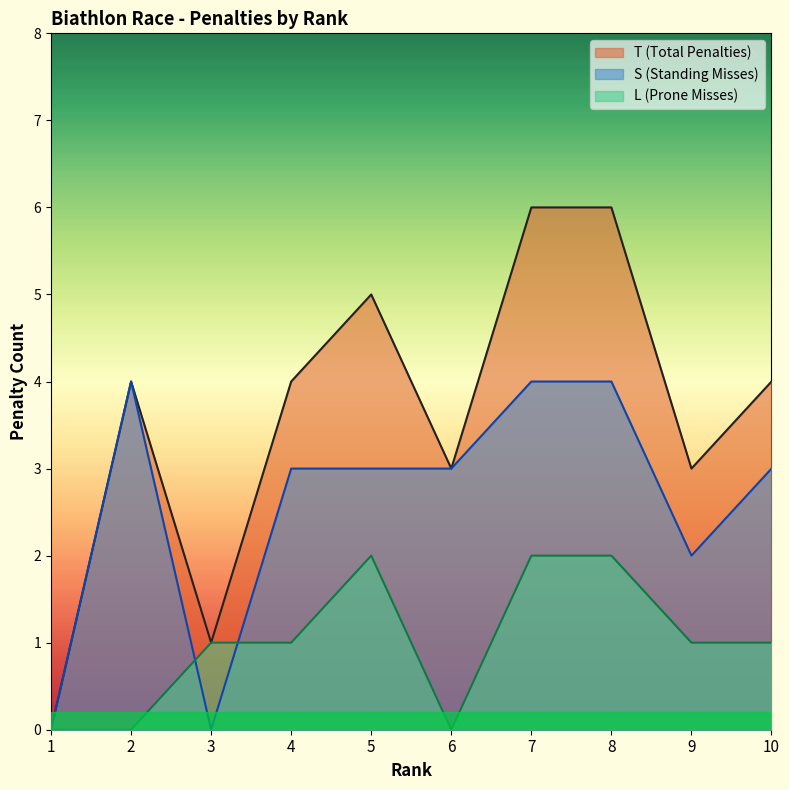

Reading right to left, extract all data points from this chart.

L: 1	1	2	2	0	2	1	1	0	0
S: 3	2	4	4	3	3	3	0	4	0
T: 4	3	6	6	3	5	4	1	4	0